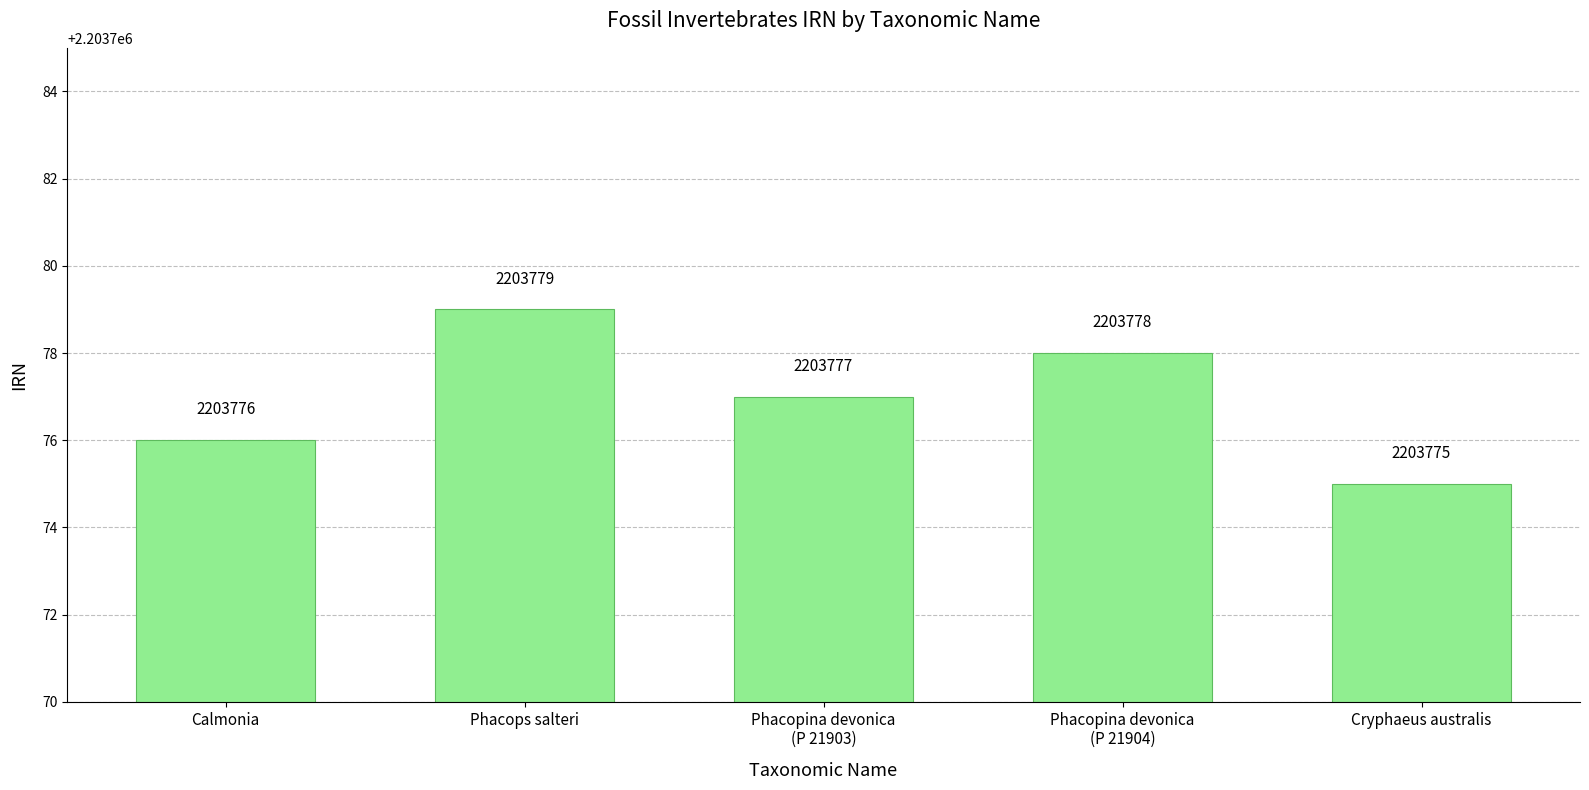

Are the bars grouped side by side (vs. stacked)?

No